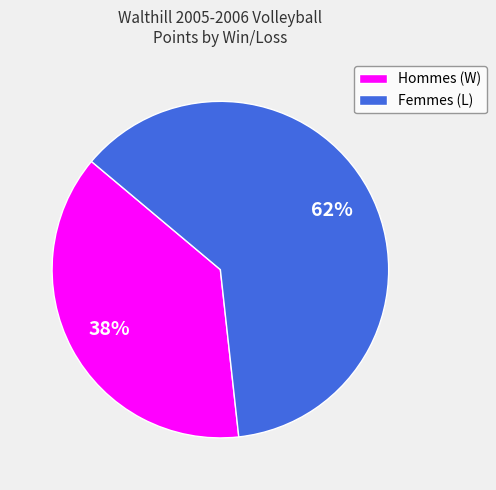

To the nearest percent, what is the average slice percentage?

50%